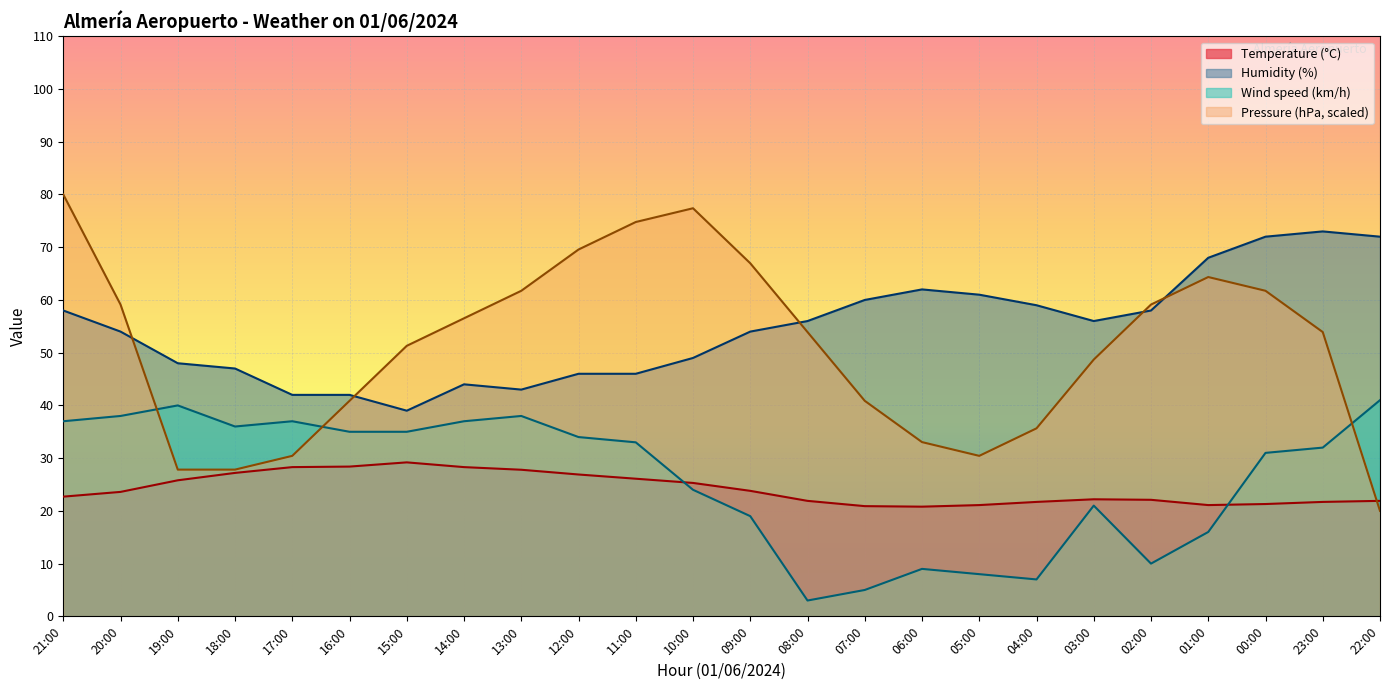

What is the label of the 4th point from the right?

01:00